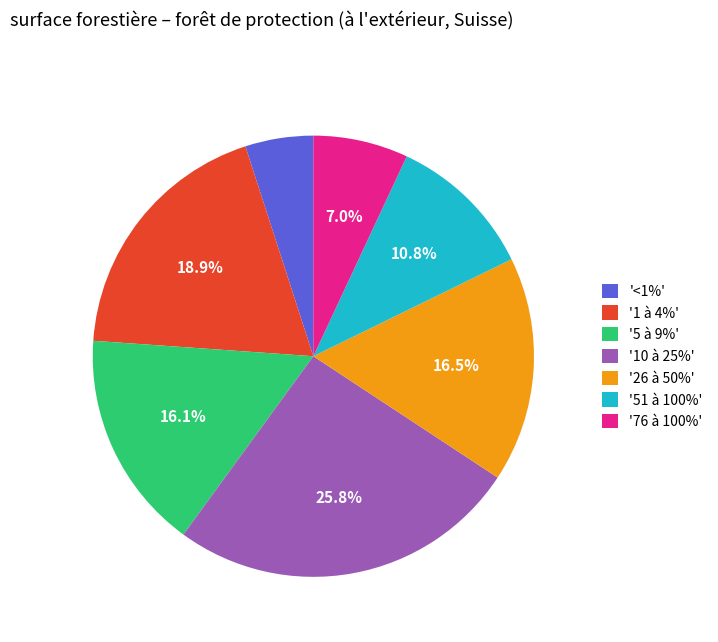

How much of the chart is everything except '51 à 100%'?

89.2%